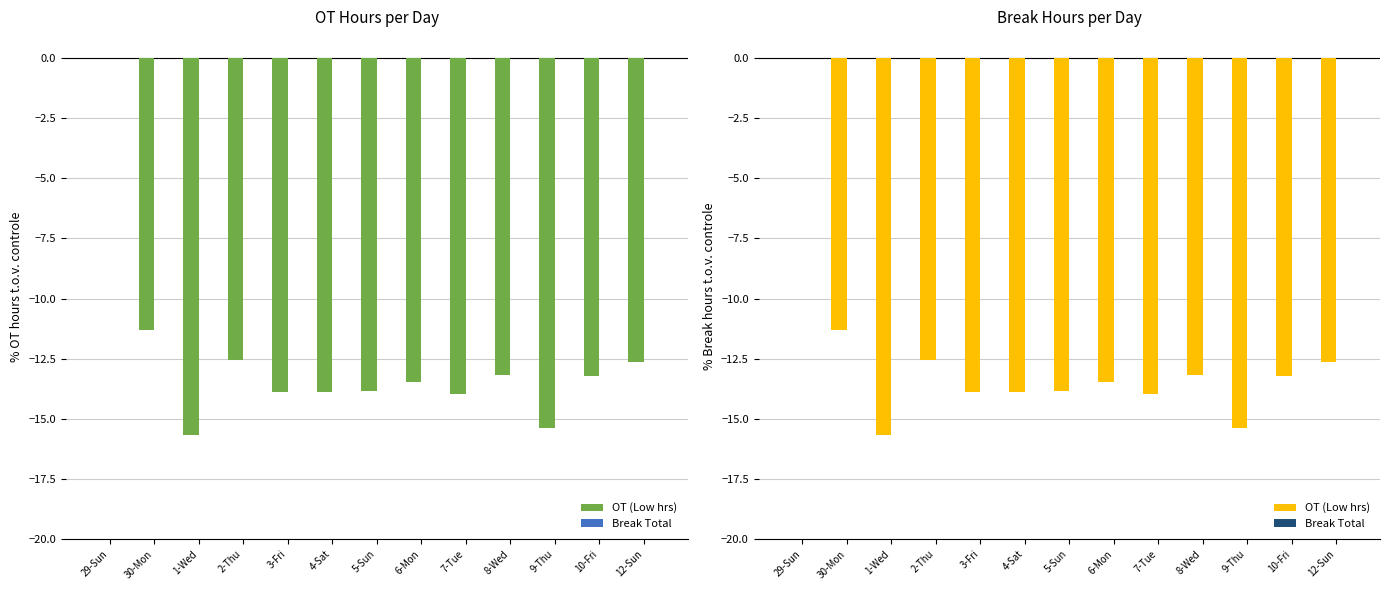

At how many categories does at least one series exceed -13?

13